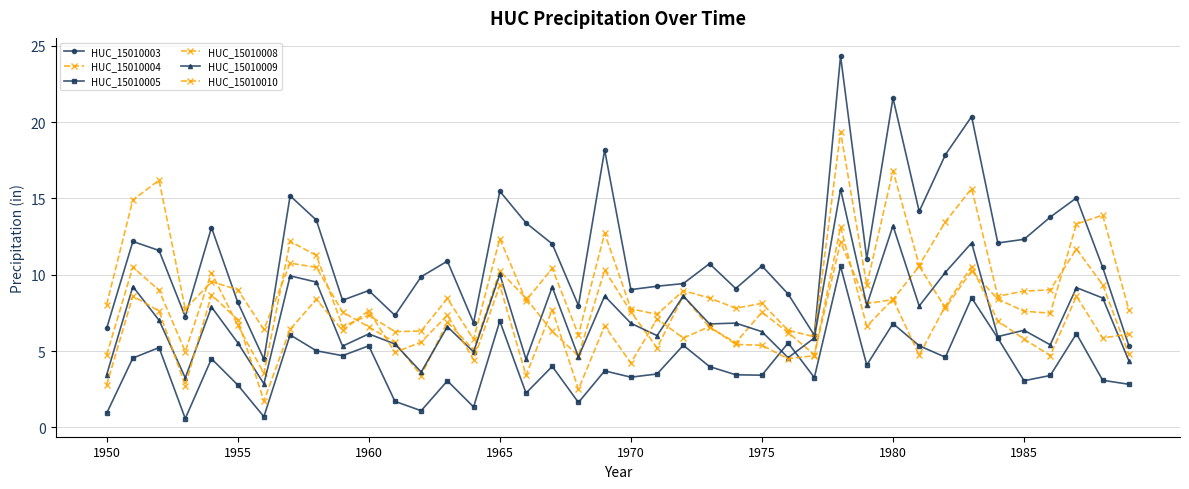

Reading right to left, transcribe all the data shown in this chart.

HUC_15010003: 5.3	10.5	15.0	13.8	12.3	12.1	20.4	17.9	14.2	21.6	11.1	24.3	6.0	8.7	10.6	9.1	10.7	9.4	9.3	9.0	18.2	8.0	12.0	13.4	15.5	6.9	10.9	9.9	7.3	9.0	8.3	13.6	15.2	4.5	8.2	13.1	7.3	11.6	12.2	6.5
HUC_15010004: 7.7	13.9	13.3	7.5	7.6	8.4	10.3	7.8	10.6	8.4	8.1	12.1	4.8	6.2	7.5	5.5	6.6	8.6	5.2	7.6	10.3	4.7	6.3	8.5	10.2	5.1	6.9	3.4	5.6	6.6	7.6	10.5	10.8	6.4	9.0	9.6	7.7	16.2	14.9	8.1
HUC_15010005: 2.8	3.1	6.1	3.4	3.1	5.8	8.5	4.6	5.4	6.8	4.1	10.6	3.3	5.5	3.4	3.4	4.0	5.4	3.5	3.3	3.7	1.6	4.0	2.3	7.0	1.3	3.1	1.1	1.7	5.3	4.7	5.0	6.1	0.7	2.8	4.5	0.6	5.2	4.5	0.9
HUC_15010008: 4.8	9.3	11.7	9.0	8.9	8.6	15.7	13.5	10.6	16.8	9.3	19.4	5.9	6.4	8.1	7.8	8.5	9.0	7.4	7.8	12.7	6.1	10.4	8.3	12.4	5.8	8.4	6.3	6.3	7.4	6.6	11.3	12.2	3.5	6.7	10.1	5.0	9.0	10.5	4.8
HUC_15010009: 4.4	8.5	9.2	5.4	6.4	6.0	12.1	10.2	8.0	13.2	8.0	15.6	5.9	4.6	6.3	6.8	6.8	8.6	6.0	6.8	8.6	4.6	9.2	4.5	10.0	4.9	6.6	3.6	5.5	6.1	5.3	9.5	9.9	2.9	5.6	7.9	3.2	7.0	9.2	3.4
HUC_15010010: 6.1	5.9	8.6	4.7	5.8	7.0	10.5	8.0	4.7	8.4	6.6	13.1	4.7	4.5	5.4	5.4	6.6	5.9	7.1	4.2	6.6	2.5	7.7	3.4	9.3	4.4	7.4	5.6	4.9	7.7	6.4	8.4	6.4	1.7	7.1	8.7	2.7	7.6	8.6	2.8